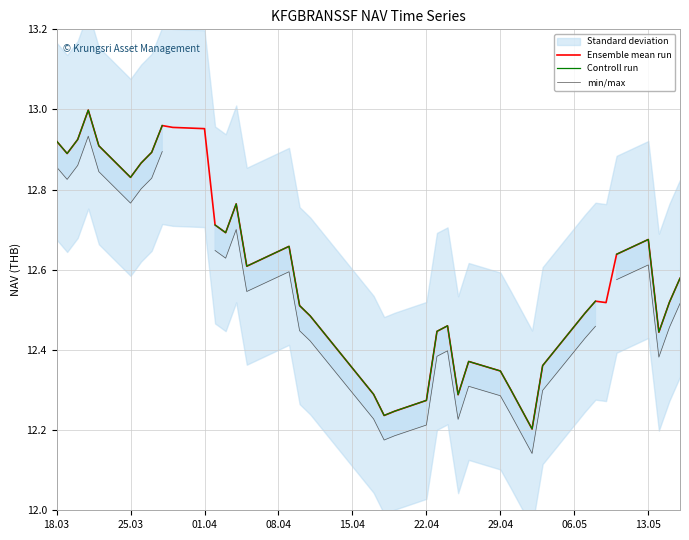

How many values in min/max are above zero?

35